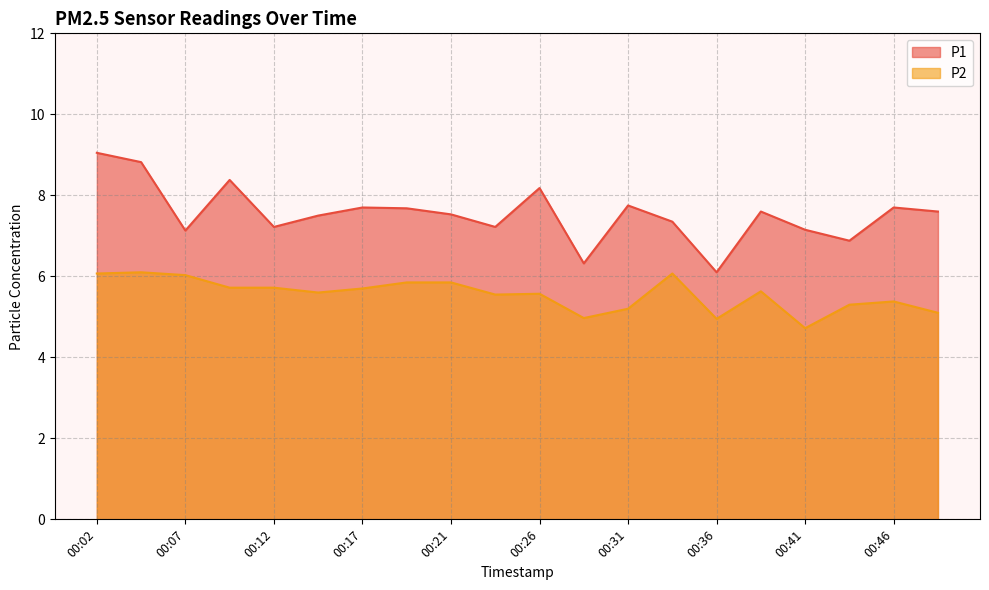

Reading left to right, what are all the values shown in this chart?

P1: 9.1	8.8	7.1	8.4	7.2	7.5	7.7	7.7	7.5	7.2	8.2	6.3	7.8	7.3	6.1	7.6	7.2	6.9	7.7	7.6
P2: 6.1	6.1	6.0	5.7	5.7	5.6	5.7	5.8	5.8	5.5	5.6	5.0	5.2	6.1	5.0	5.6	4.7	5.3	5.4	5.1